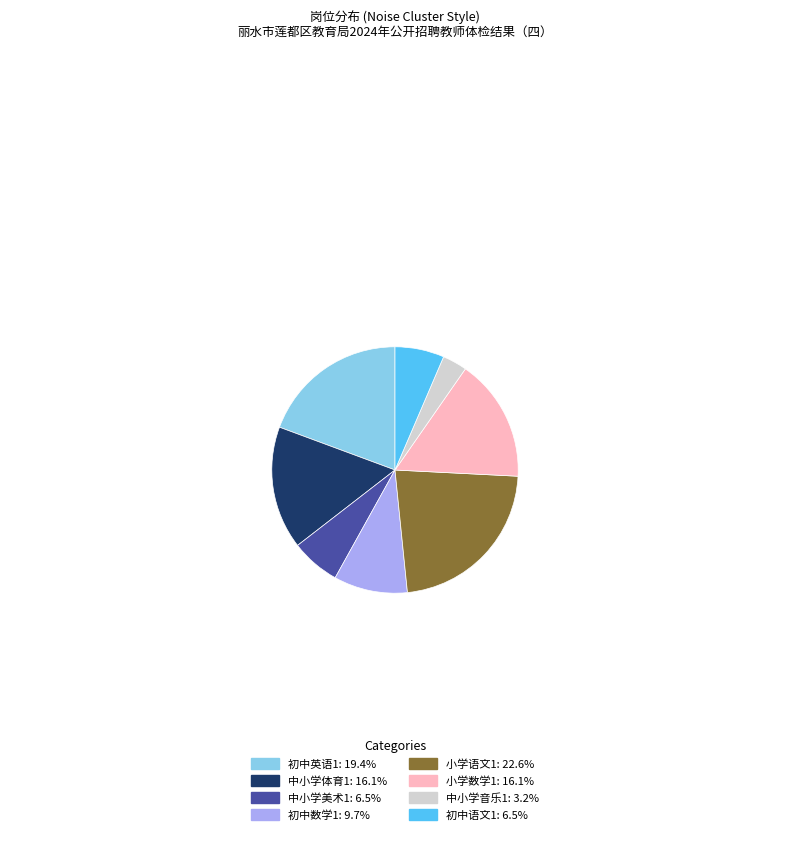

Is 初中英语1: 19.4% the majority of the pie?

No